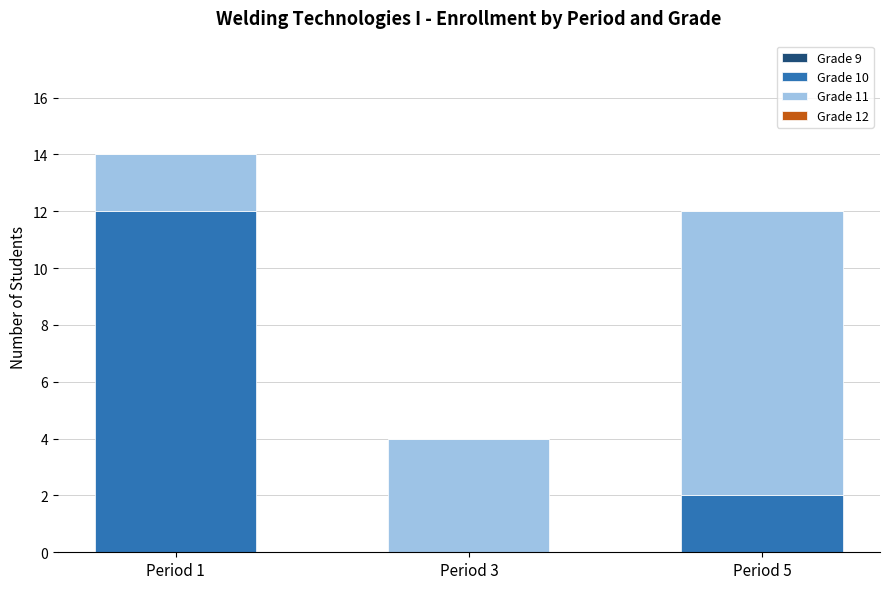

Is it true that Grade 10 equals 1 at Period 5?

False